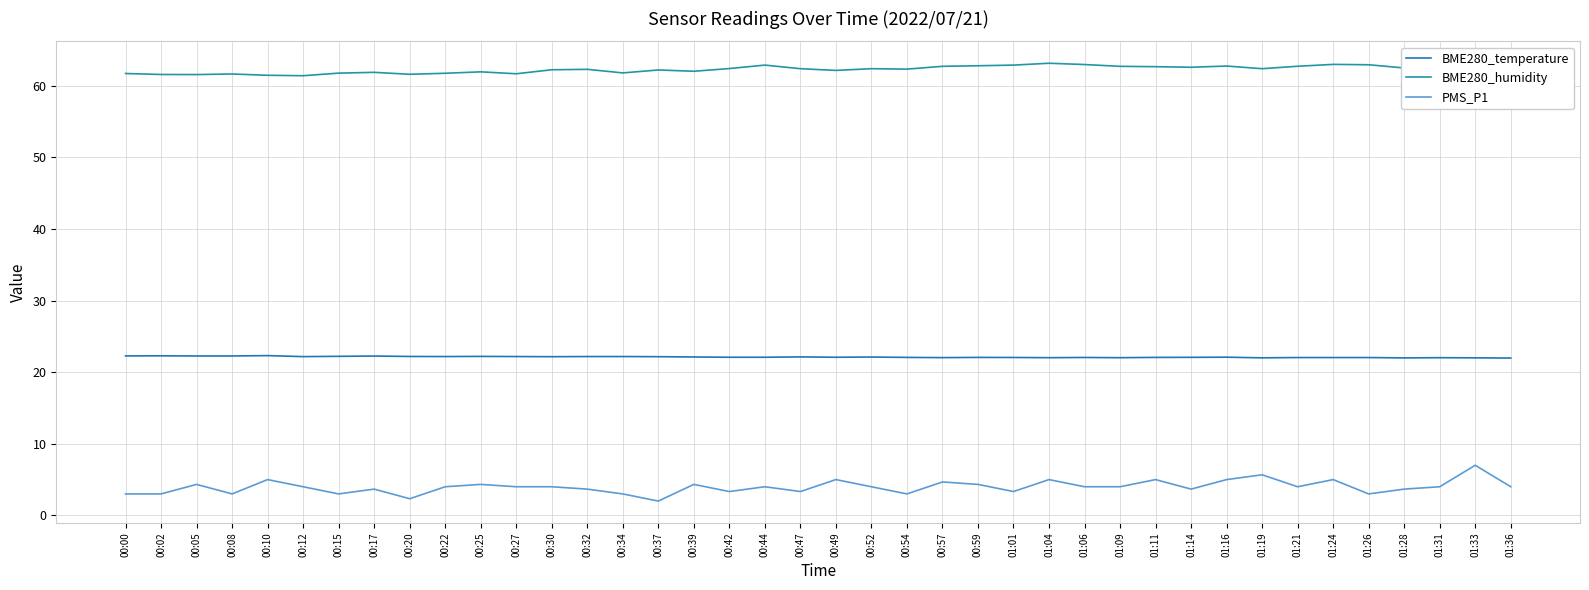

List the series in order of their peak value, lowest first.

PMS_P1, BME280_temperature, BME280_humidity